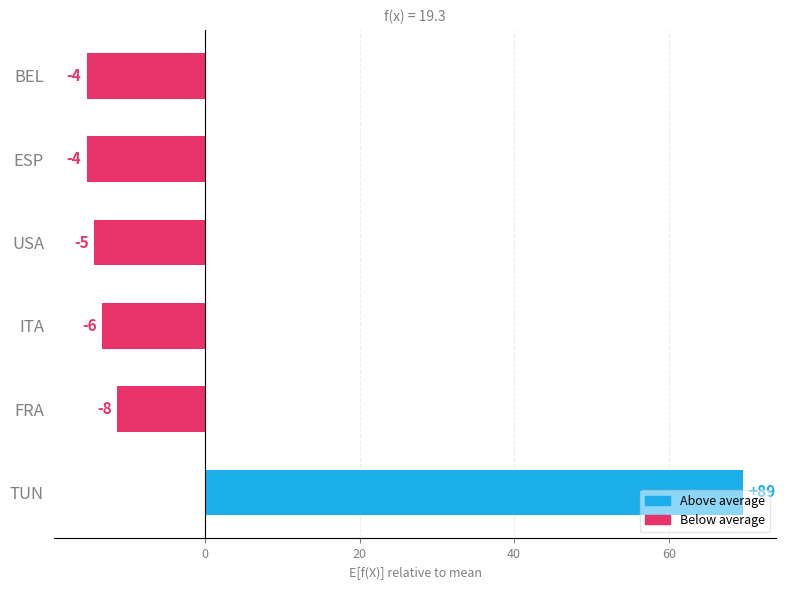

What is the difference between the second highest and minimum values?

4.0